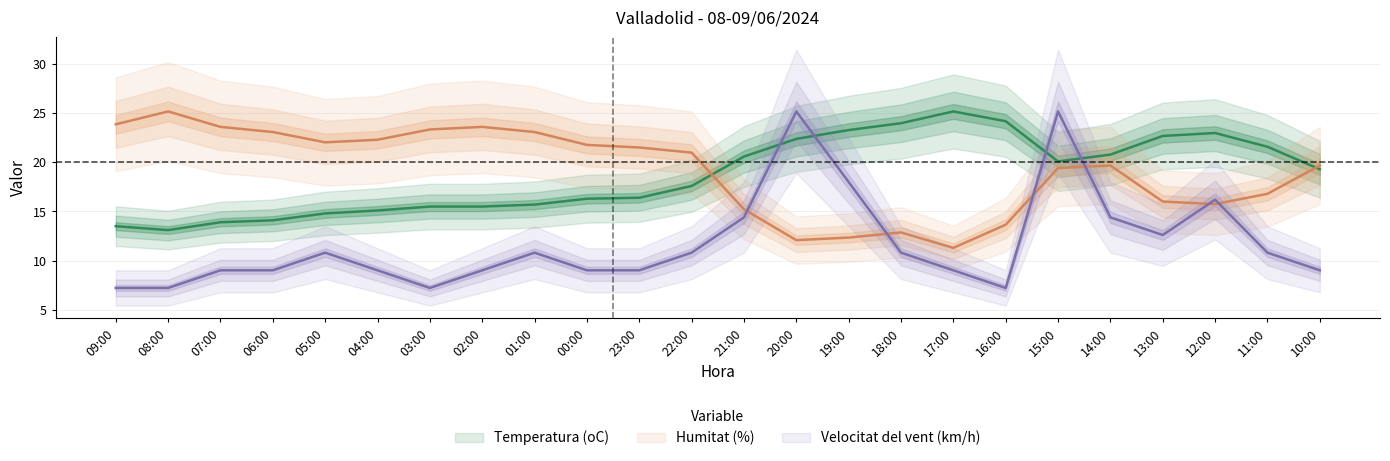

What is the sum of all Velocitat del vent (km/h) values?

280.8